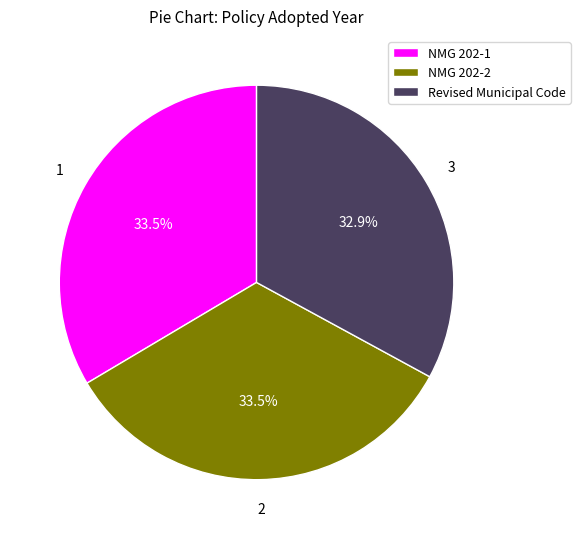

Do NMG 202-2 and NMG 202-1 together represent more than half of the pie?

Yes